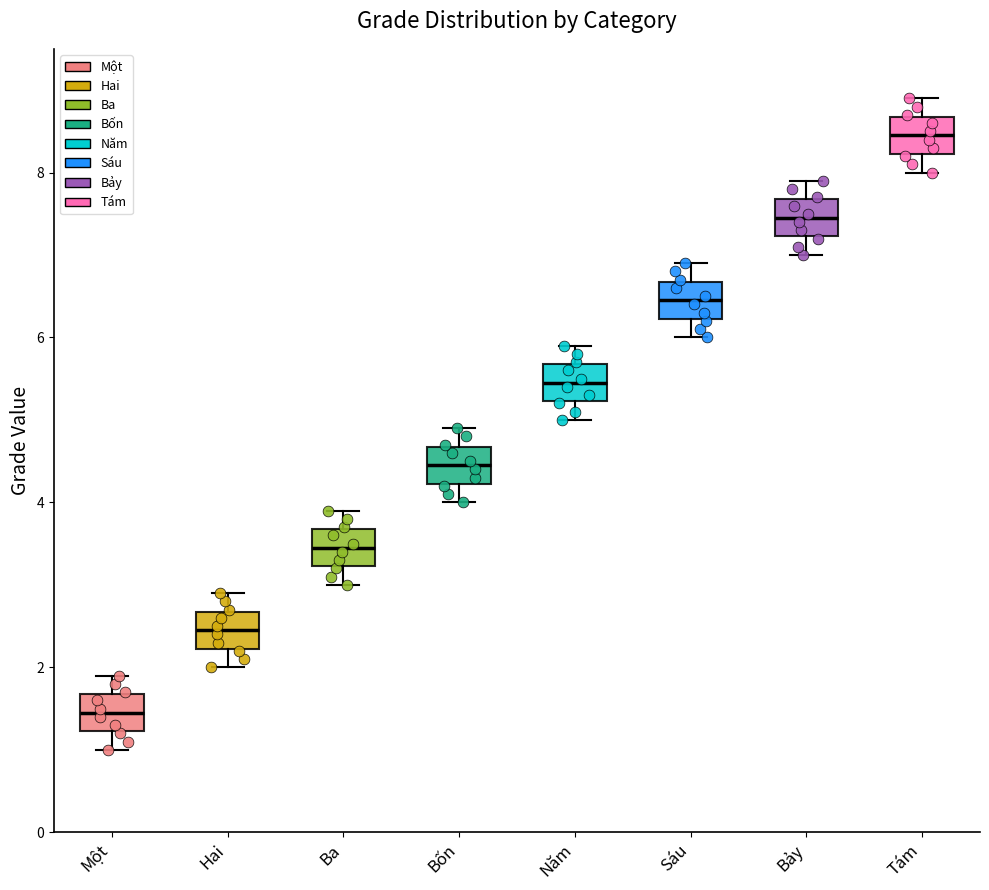

Reading left to right, read every box against the y-axis: the position of its median line, the range the box covers, and the ends of its whiskers. The values are not printed on the chart, so give them approximately, as read against the axis.

Một: median 1.4, box 1.2 to 1.6, whiskers 1.0 to 2.0
Hai: median 2.4, box 2.2 to 2.6, whiskers 2.0 to 3.0
Ba: median 3.4, box 3.2 to 3.6, whiskers 3.0 to 4.0
Bốn: median 4.4, box 4.2 to 4.6, whiskers 4.0 to 5.0
Năm: median 5.4, box 5.2 to 5.6, whiskers 5.0 to 6.0
Sáu: median 6.4, box 6.2 to 6.6, whiskers 6.0 to 7.0
Bảy: median 7.4, box 7.2 to 7.6, whiskers 7.0 to 8.0
Tám: median 8.4, box 8.2 to 8.6, whiskers 8.0 to 9.0